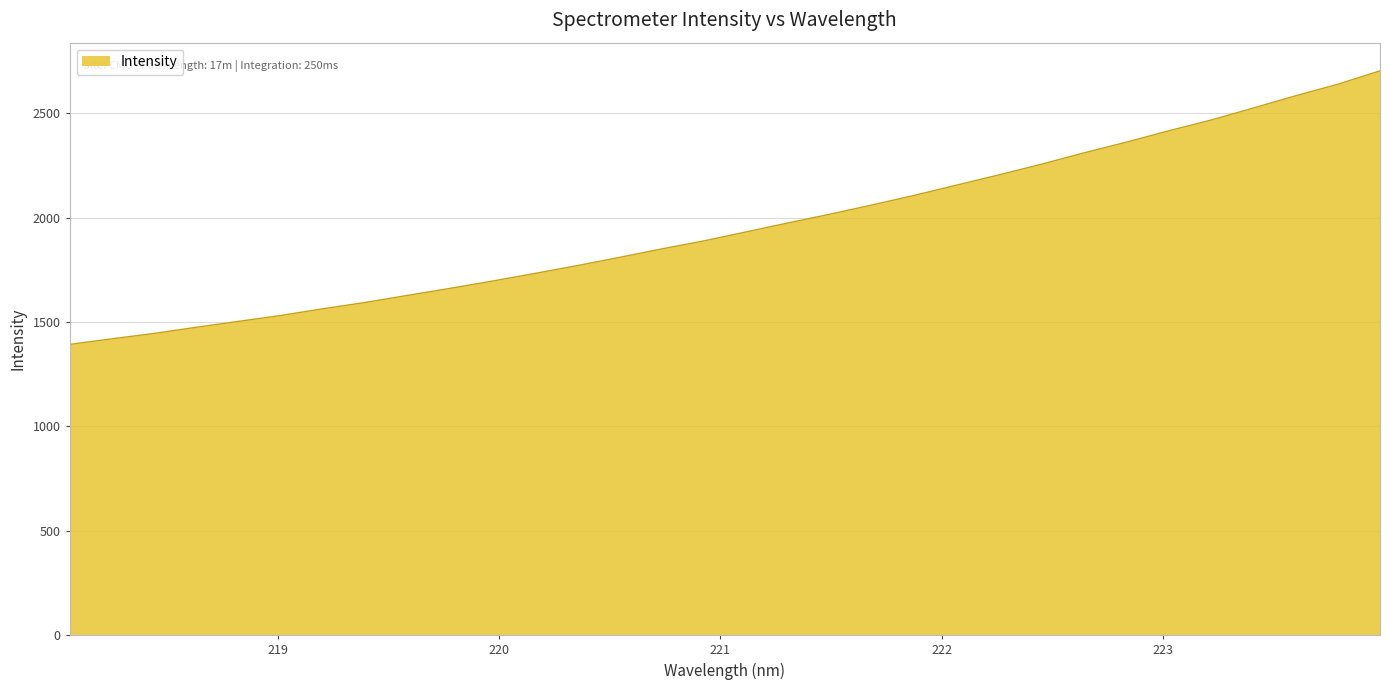

What is the minimum value shown in the chart?

1393.0